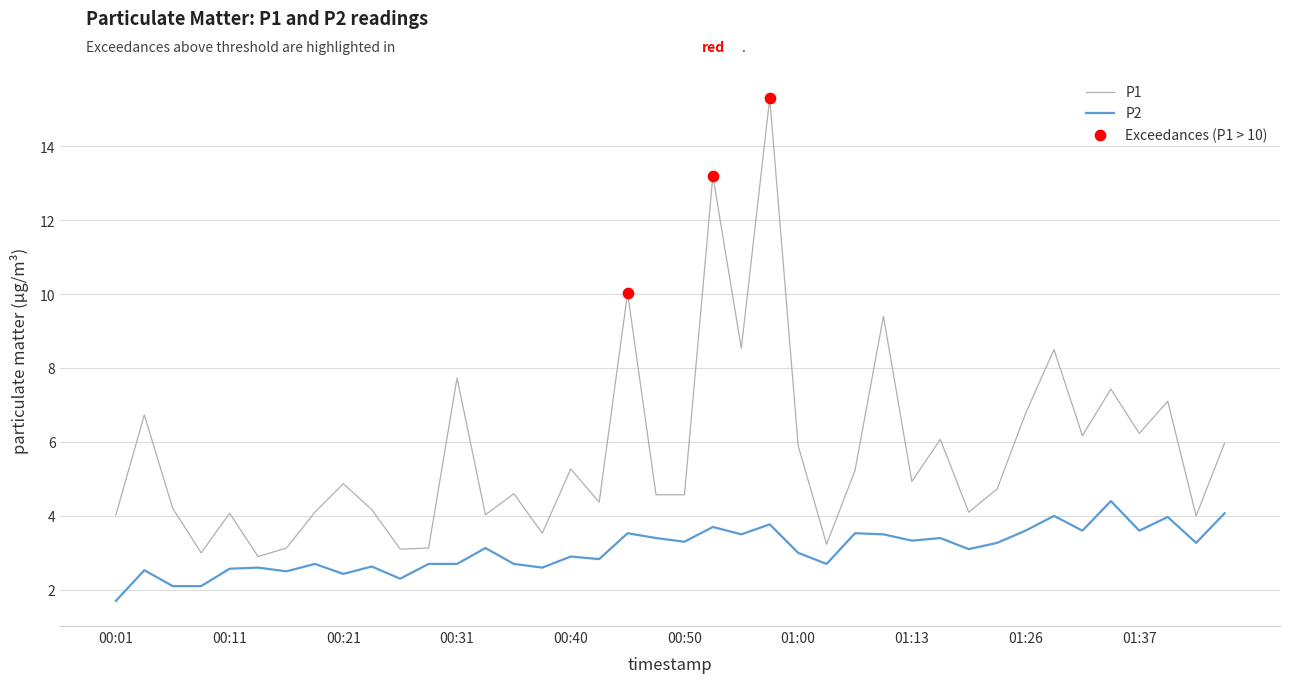

Which series has the largest total across all categories?

P1